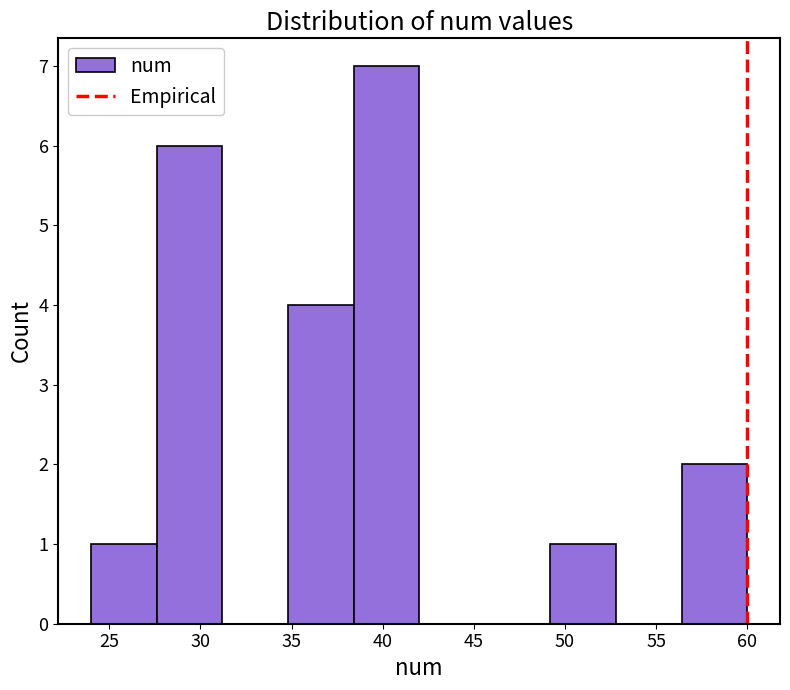

Over which range of the x-axis is the bar tallest?

38.4 to 42.0